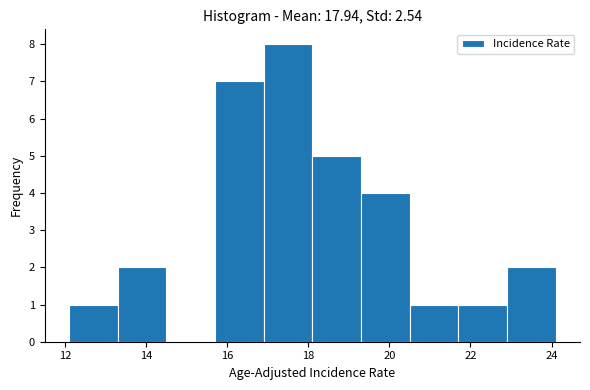

Reading left to right, transcribe this chart: for each bar, give the range it covers on the x-axis and its height. Neither the bar edges nor the heights are printed on the chart, so give them approximately, as read against the axes.

12.1 to 13.3: 1
13.3 to 14.5: 2
14.5 to 15.7: 0
15.7 to 16.9: 7
16.9 to 18.1: 8
18.1 to 19.3: 5
19.3 to 20.5: 4
20.5 to 21.7: 1
21.7 to 22.9: 1
22.9 to 24.1: 2